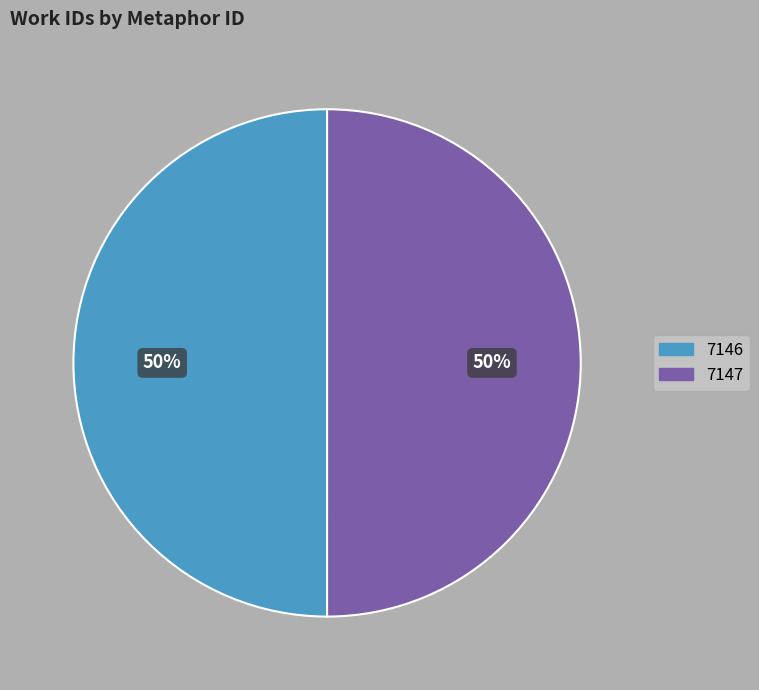

Do 7147 and 7146 together represent more than half of the pie?

Yes